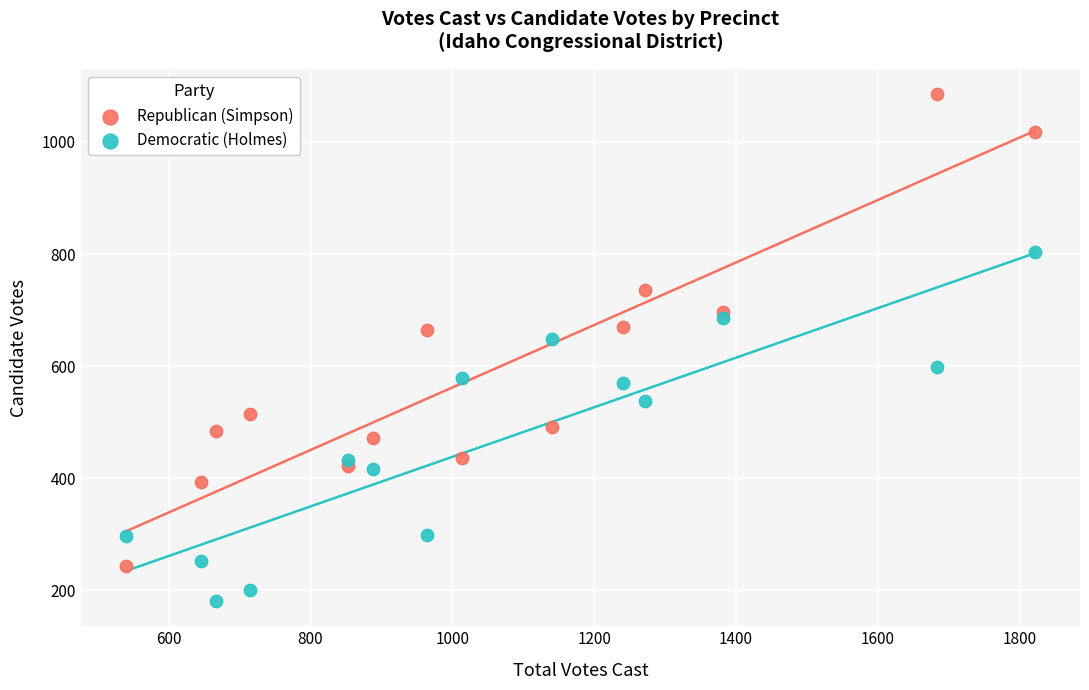

Across all series, what Y value is closest to 633?

648